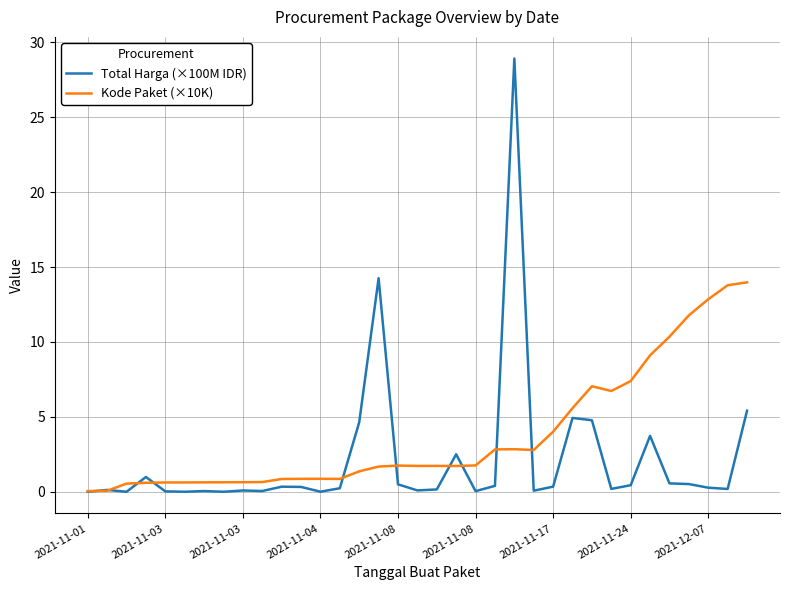

Is this an area chart (filled region under the line)?

No